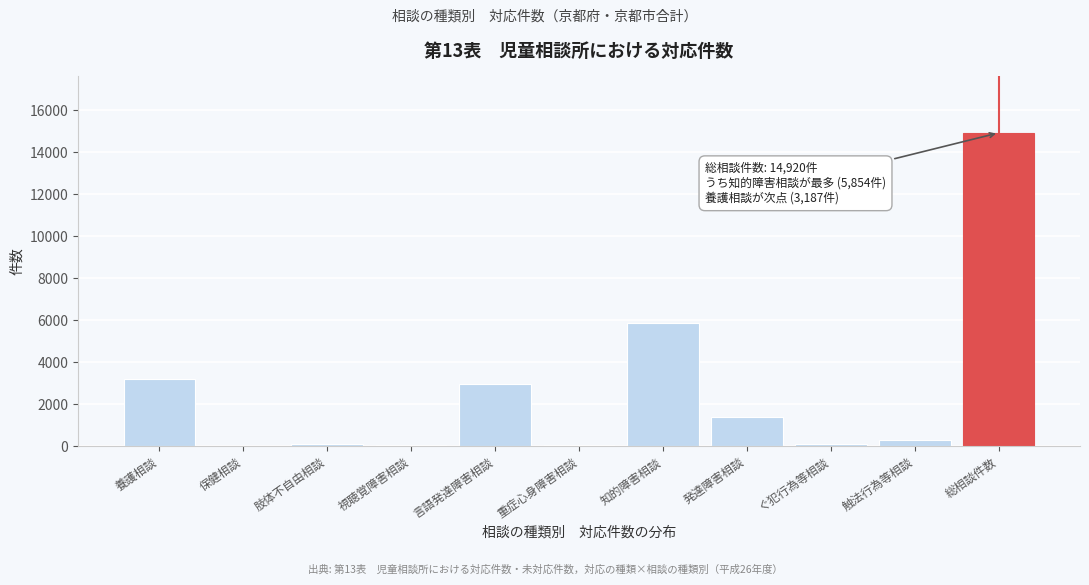

The value at 発達障害相談 is 558. True or false?

False